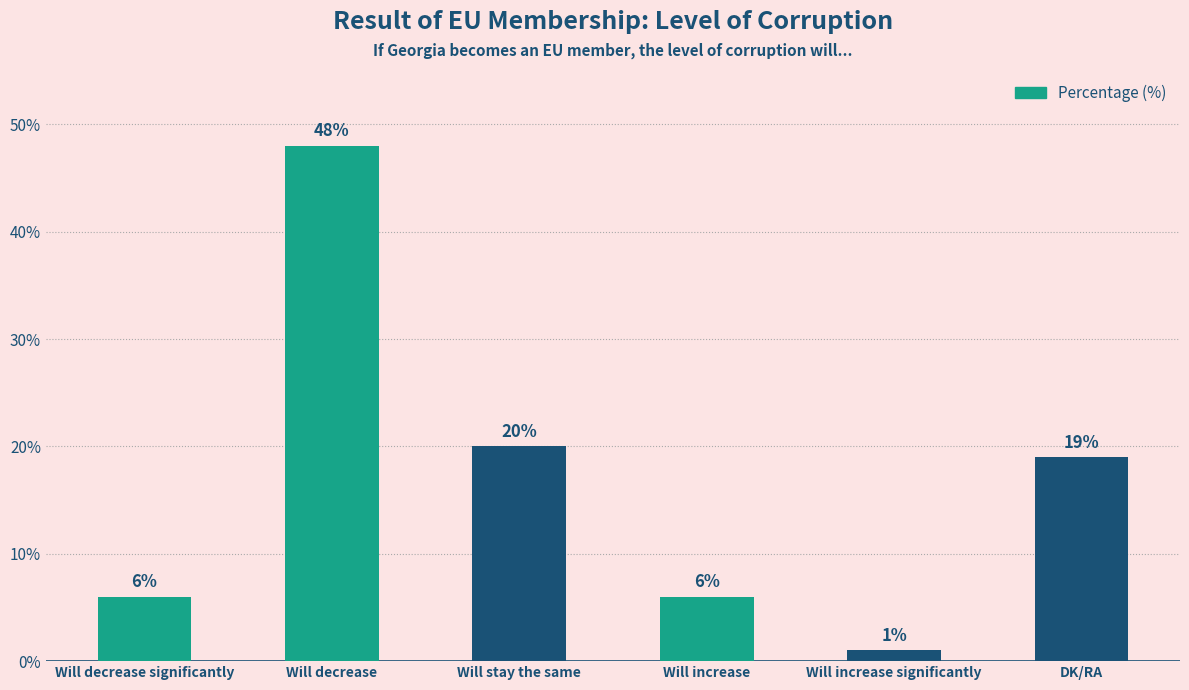

Are the bars grouped side by side (vs. stacked)?

No